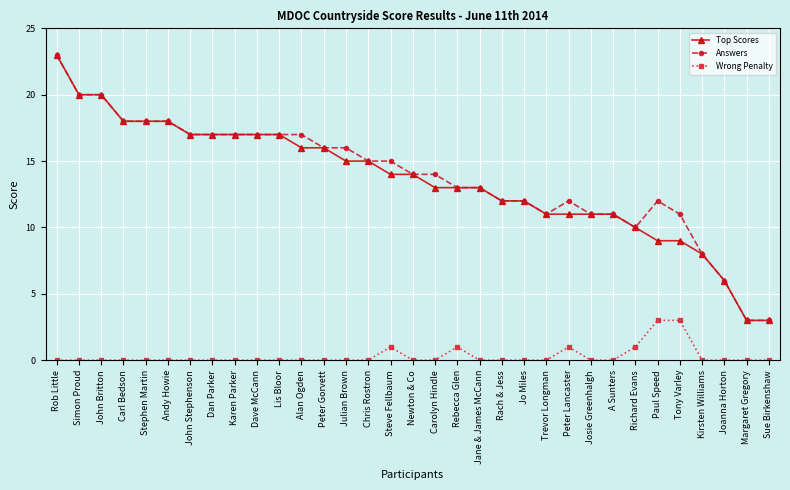

At which category is the sum across all series the highest?

Rob Little